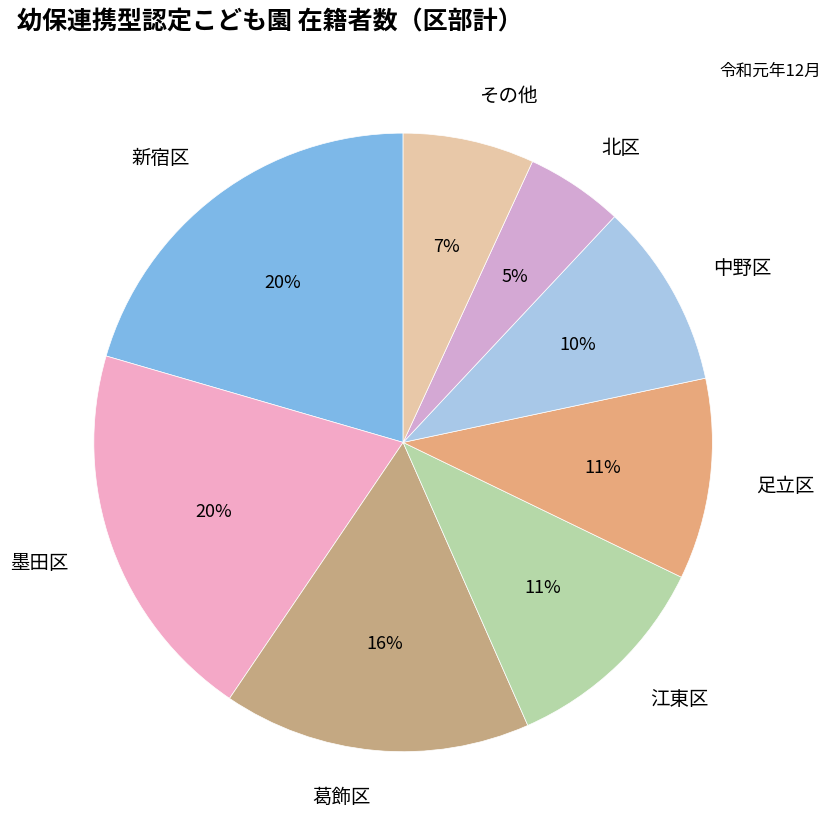

Is the sum of 墨田区 and 北区 greater than half?

No